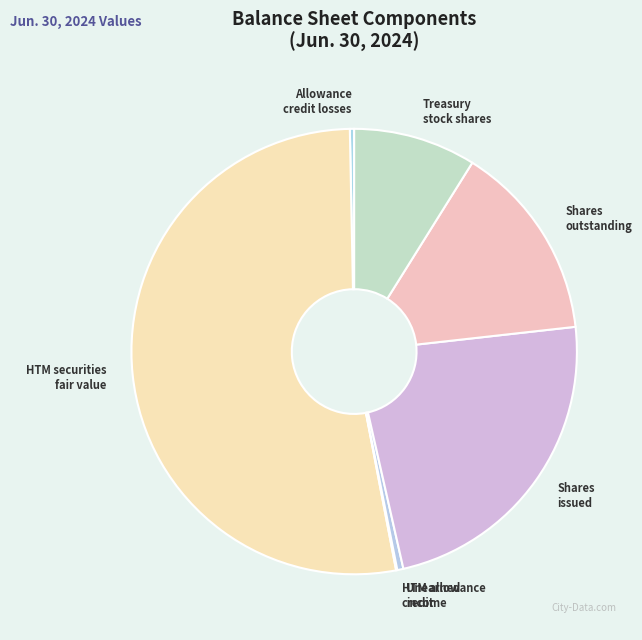

Which category has the biggest portion of the pie?

Held to maturity securities fair value